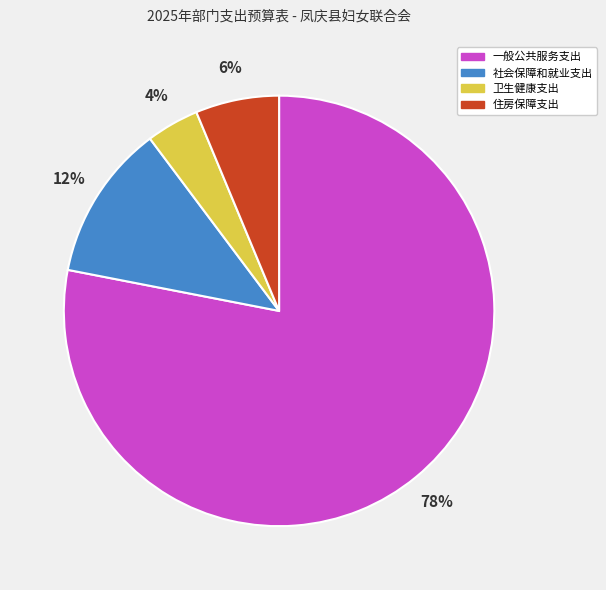

Which category has the biggest portion of the pie?

一般公共服务支出